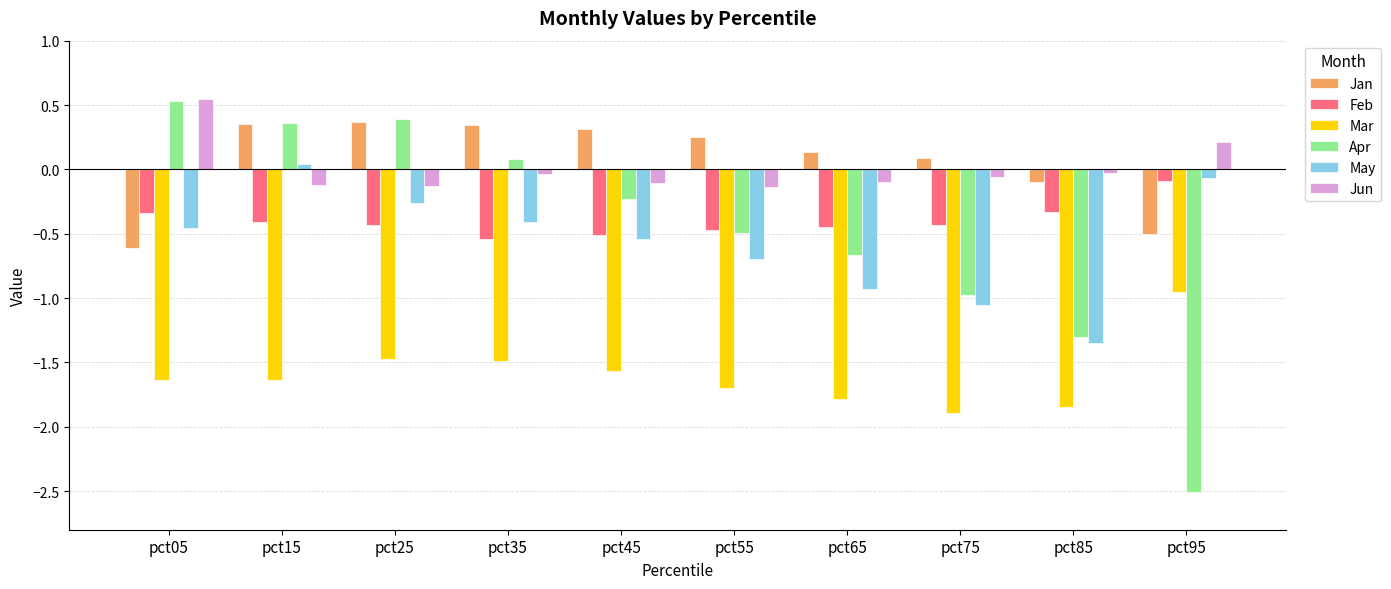

Rank the series at pct65 from highest to lowest value.

Jan, Jun, Feb, Apr, May, Mar